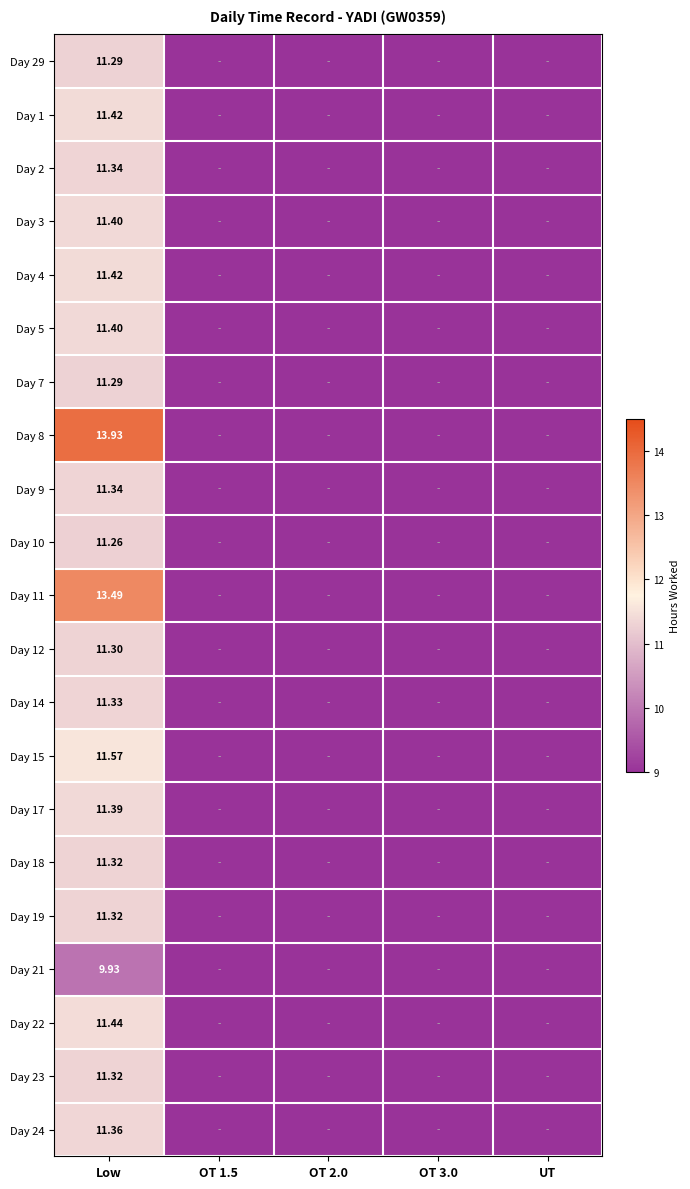

Between UT and OT 3.0, which is larger?

UT